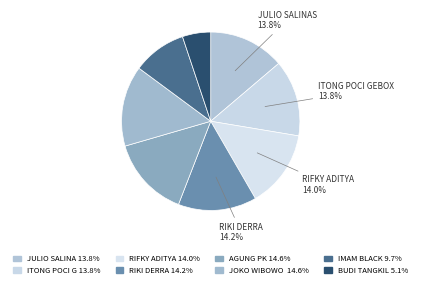

Rank the categories by value from lowest to highest.

BUDI TANGKIL, IMAM BLACK, JULIO SALINAS, ITONG POCI GEBOX, RIFKY ADITYA, RIKI DERRA, AGUNG PK, JOKO WIBOWO RARA